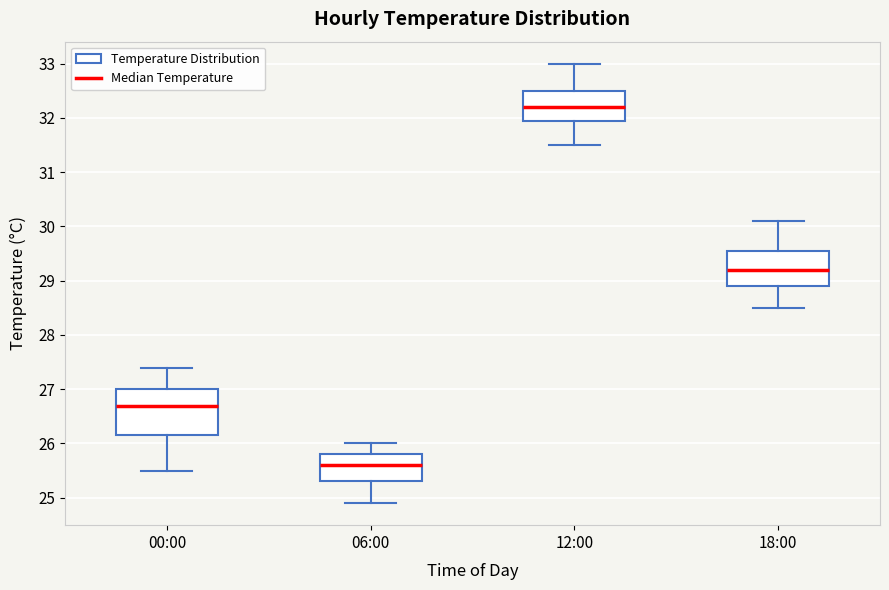

Which box is the tallest, from its lower edge to its upper edge?

00:00